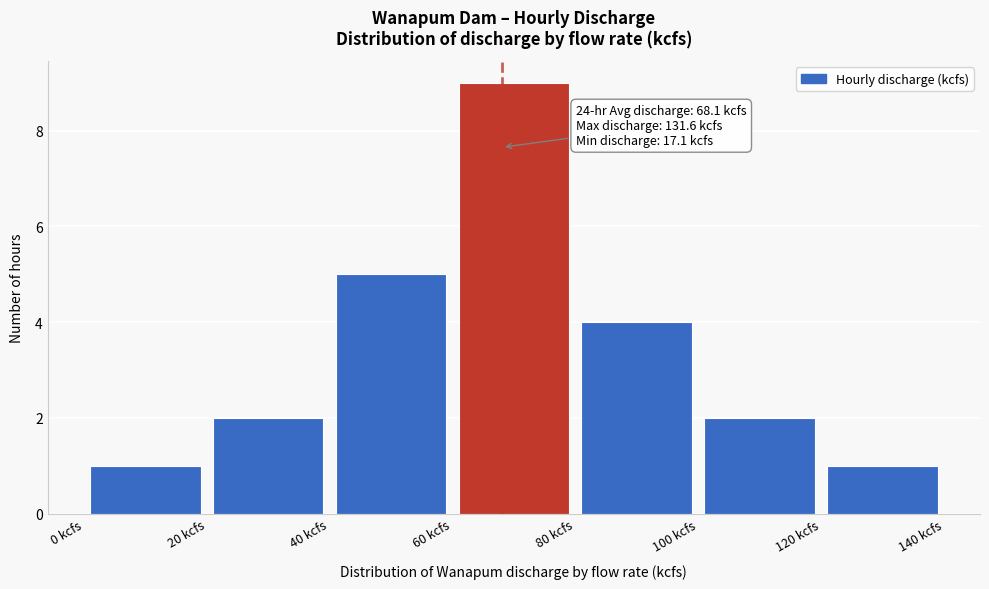

Over which range of the x-axis is the bar tallest?

60 to 80